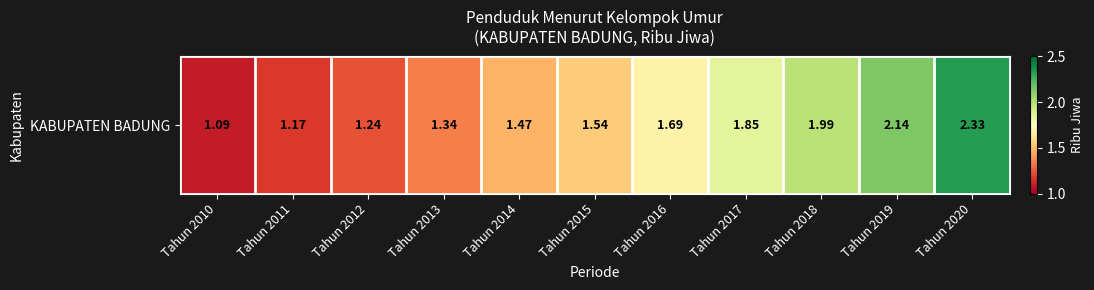

What is the difference between the values at Tahun 2019 and Tahun 2020?

0.2